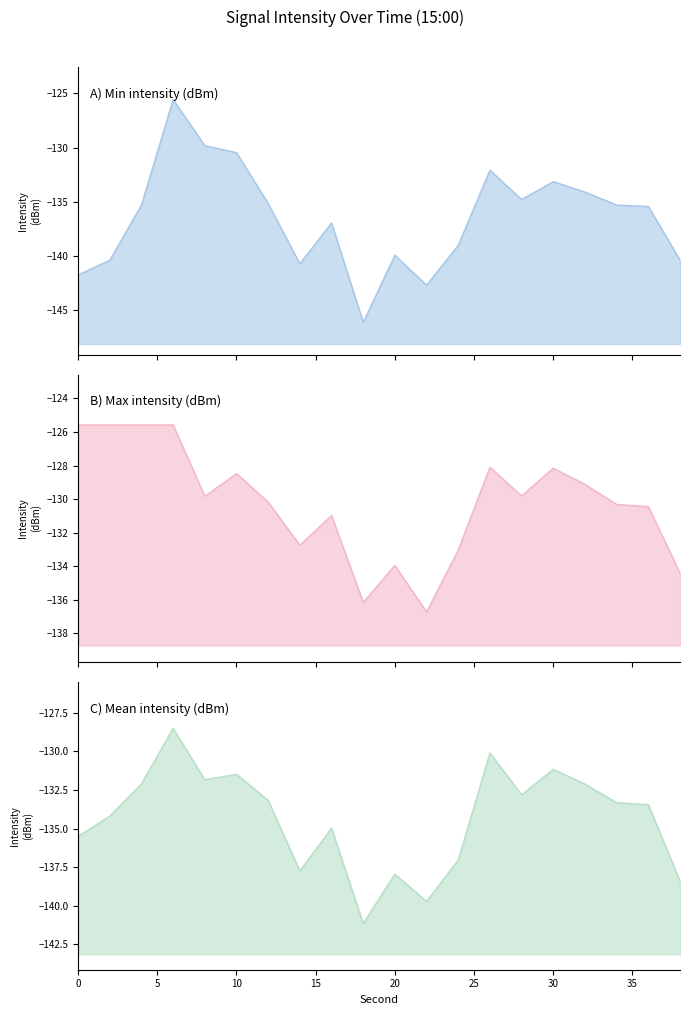

Which category has the highest value in the Min intensity (dBm) series?

6